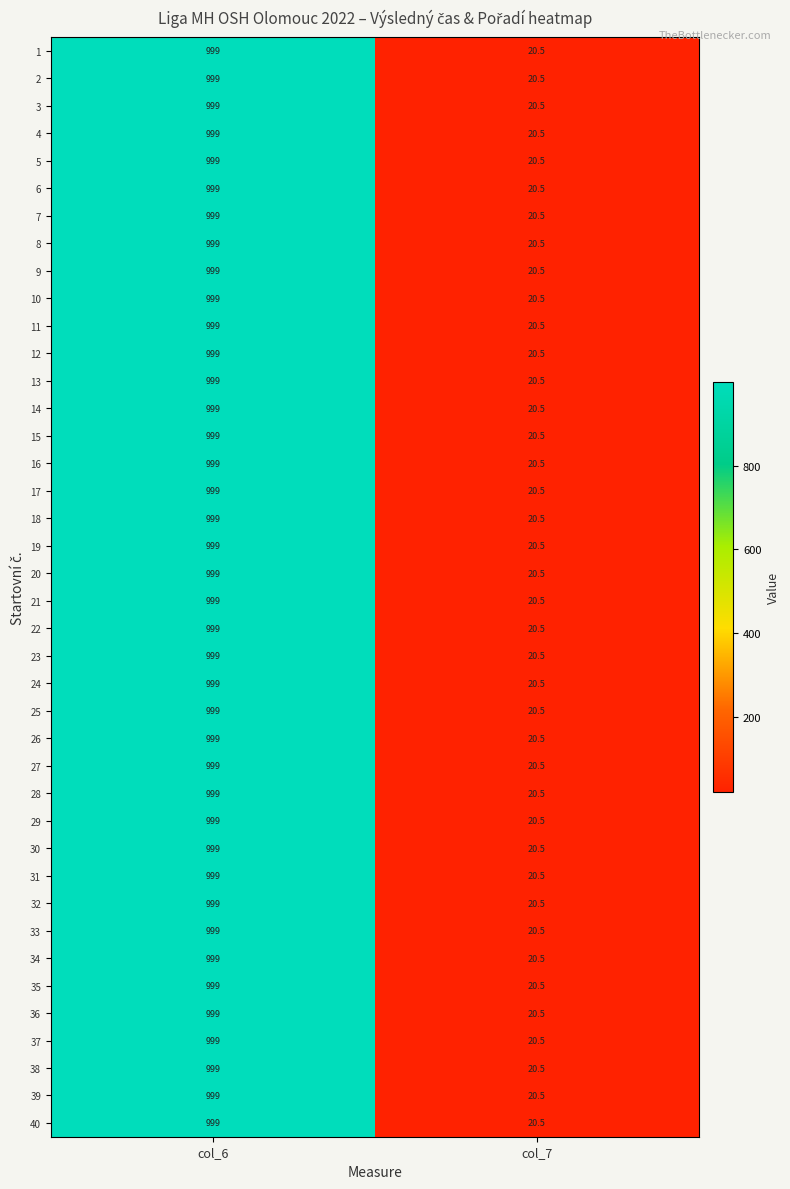

Which label corresponds to the largest value in the chart?

col_6